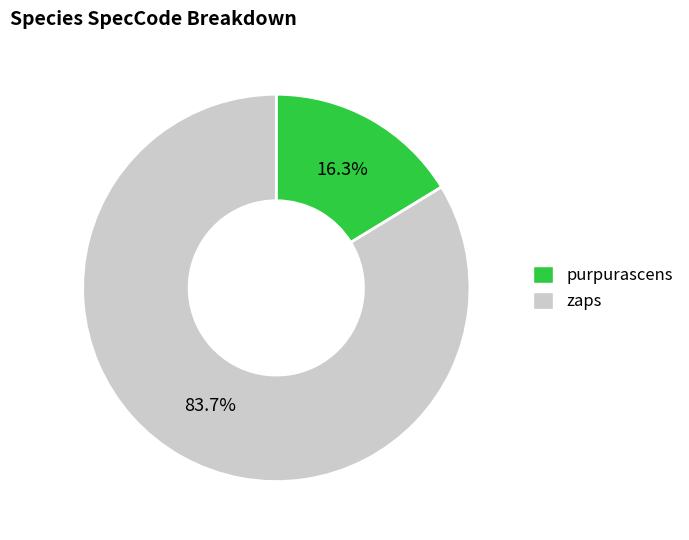

What is the ratio of the value at purpurascens to the value at zaps?

0.2